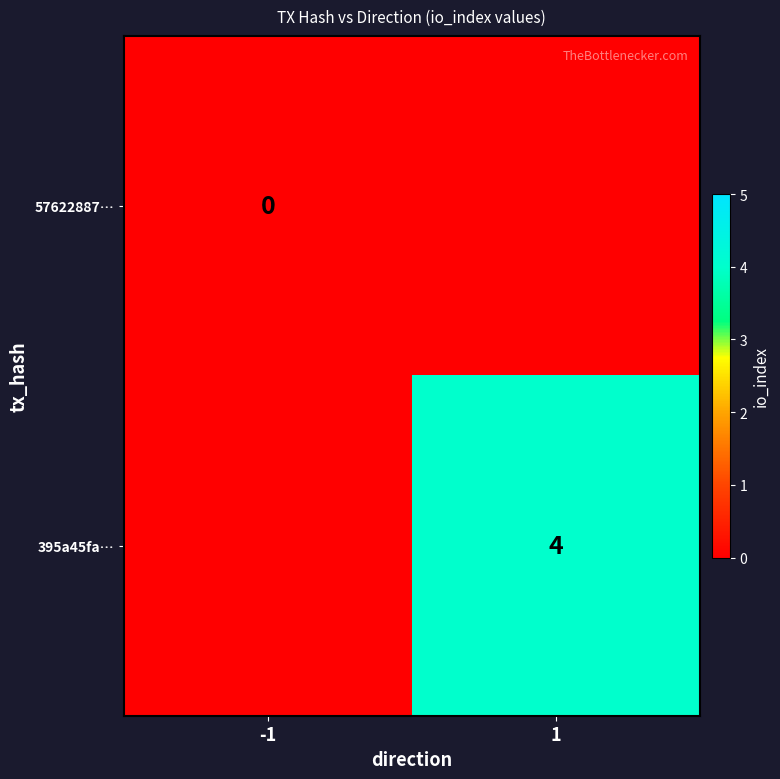

How many series are shown in this chart?

2